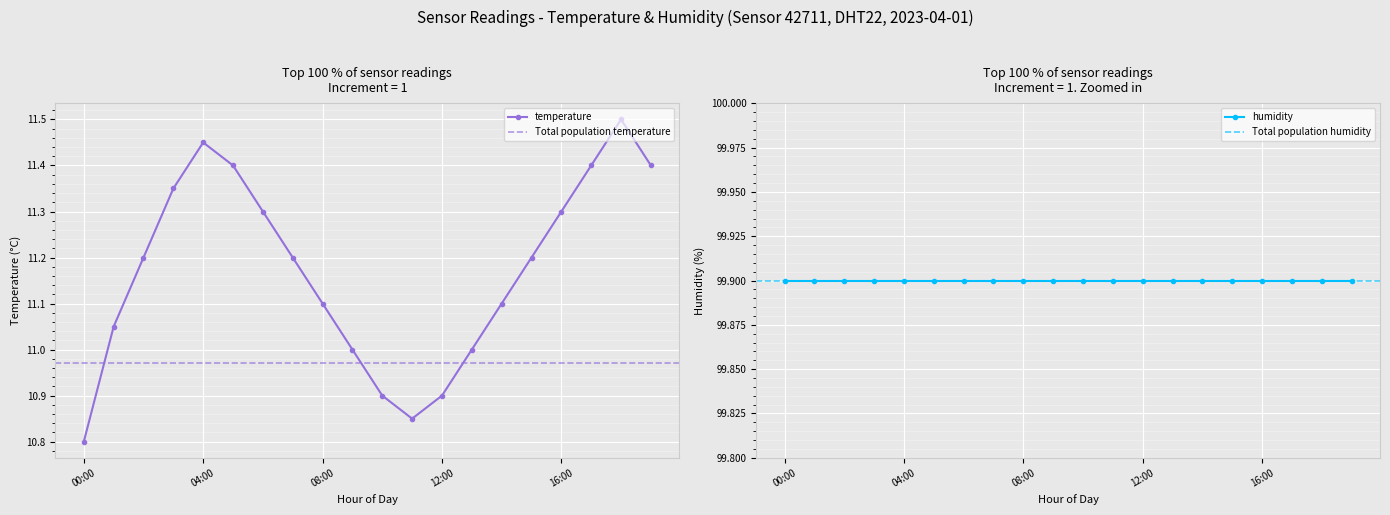

What is the greatest value displayed?

11.5